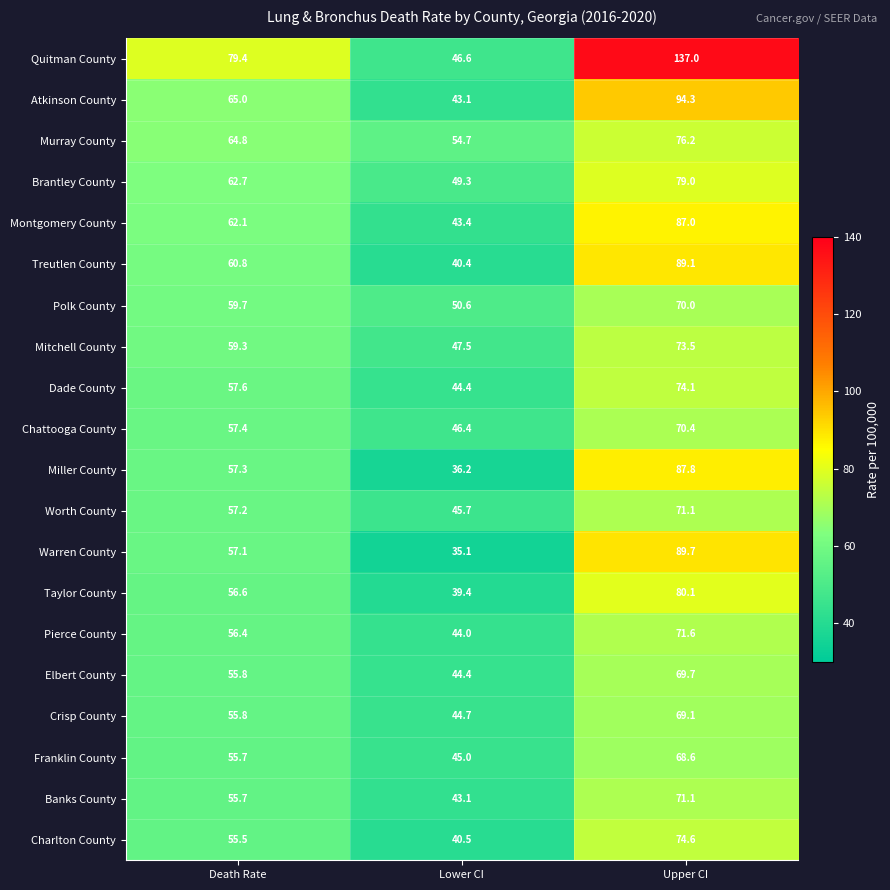

What is the sum of all Crisp County values?

169.6